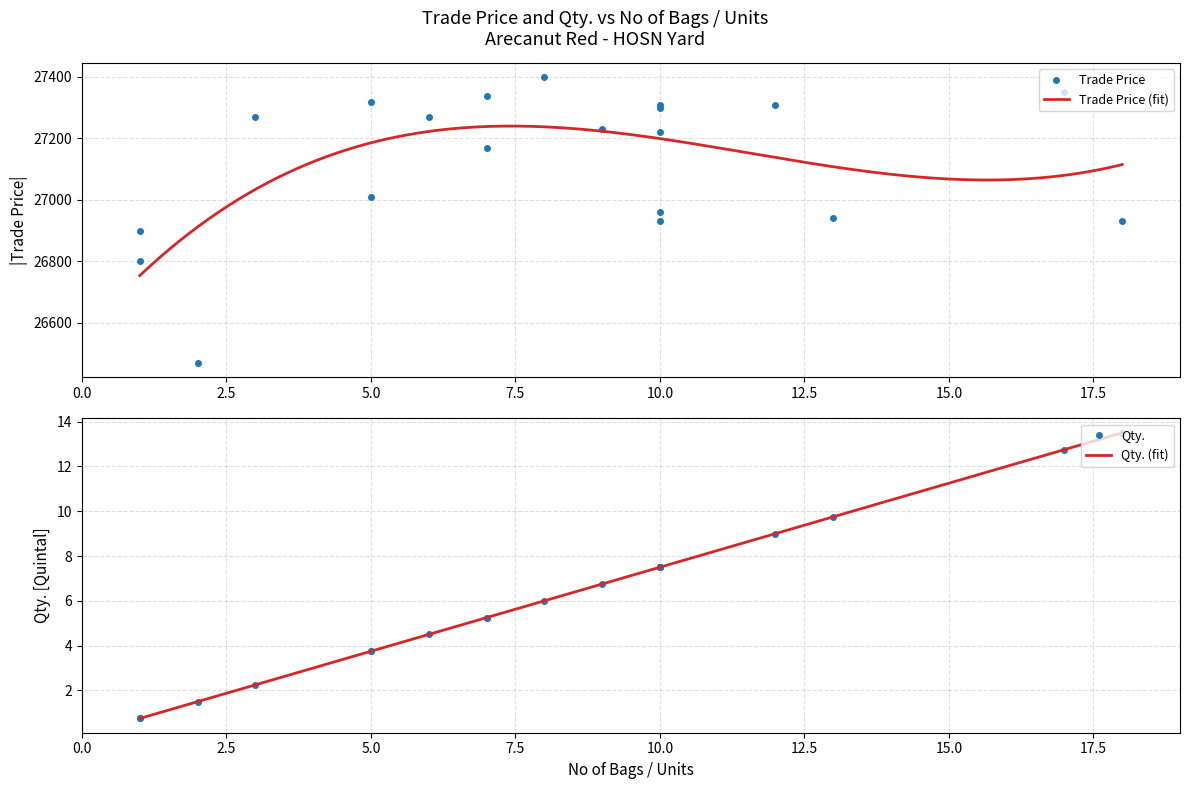

What is the difference between the highest and lowest values at 7?

27333.8